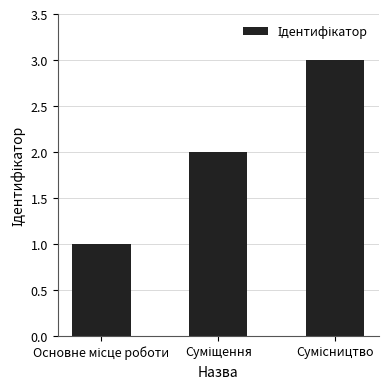

How many values are below 2?

1